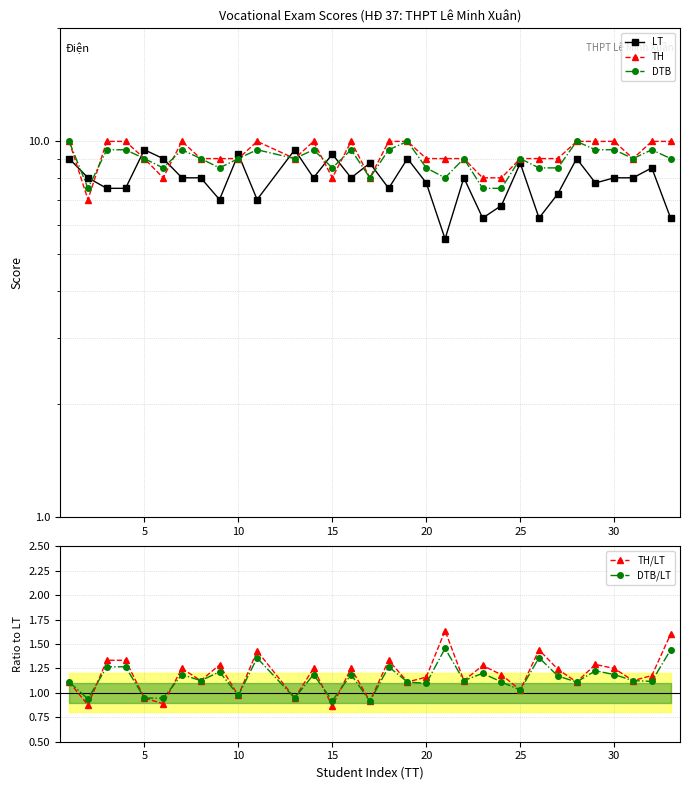

What is the lowest value of the DTB/LT series?

0.9